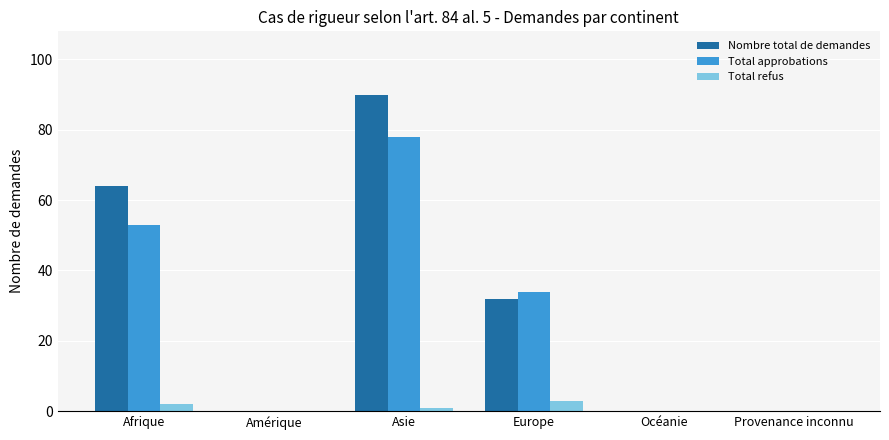

At which category is the sum across all series the highest?

Asie